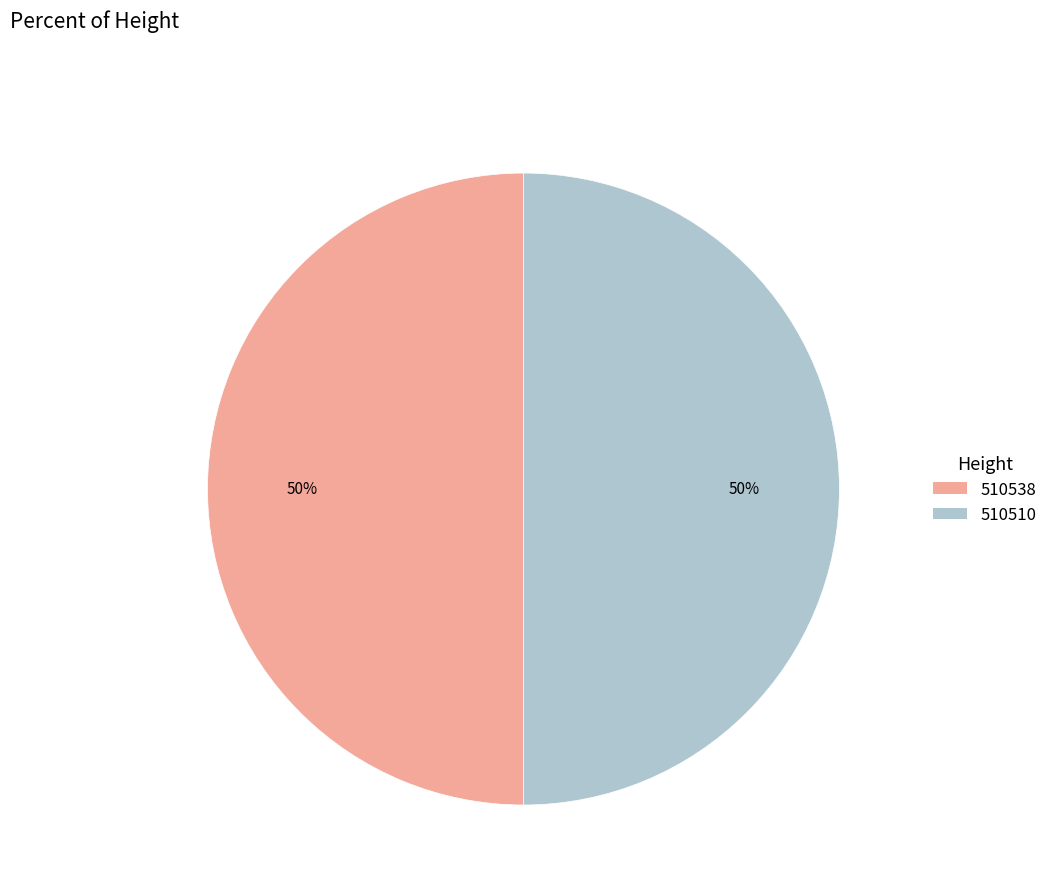

Approximately how many times larger is the value at 510510 compared to 510538?

1.0